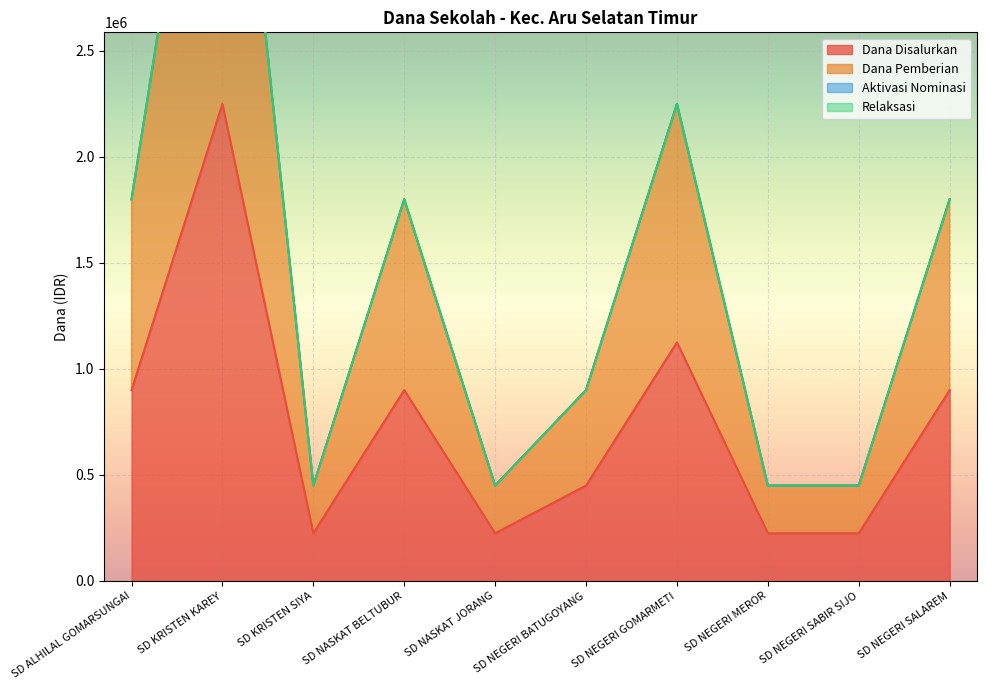

What position from the left is SD NEGERI SABIR SIJO?

9